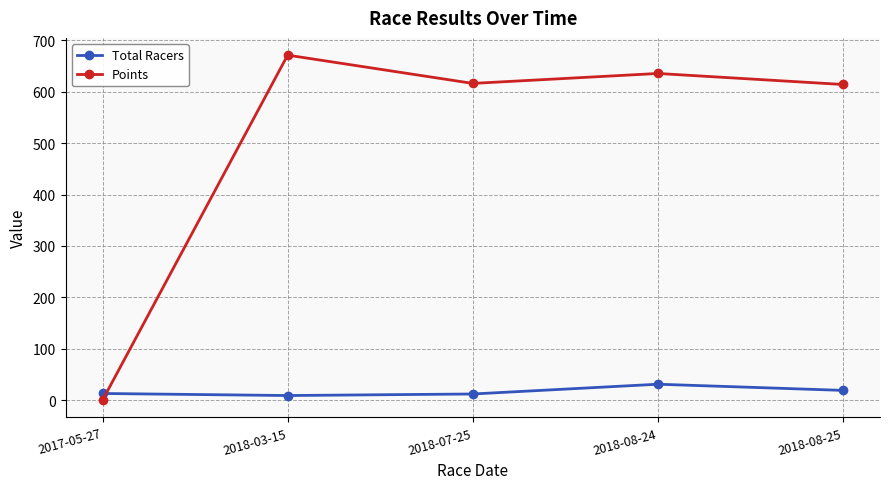

Is the value of Points at 2018-08-25 greater than the value of Total Racers at 2018-03-15?

Yes